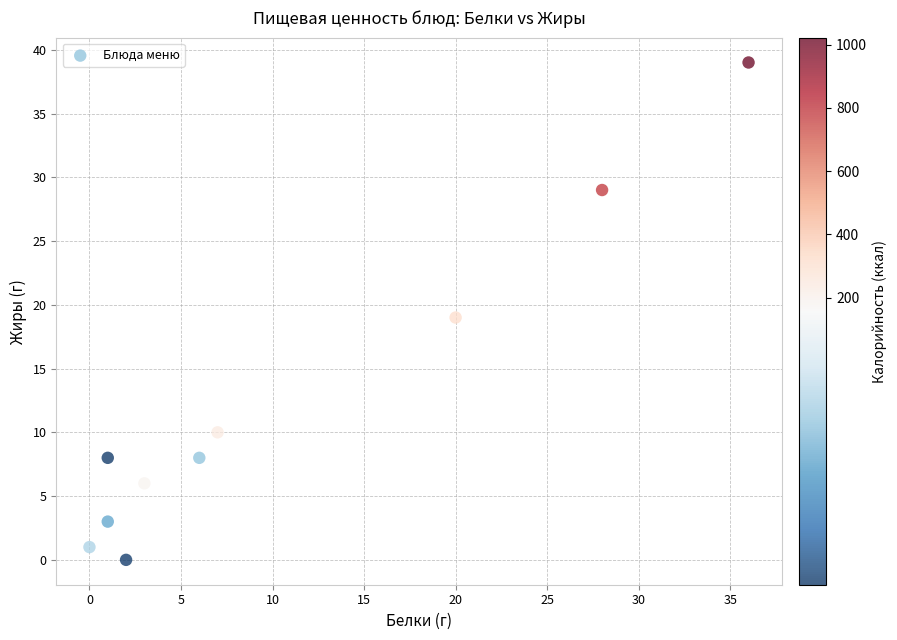

What is the range of X values (max minus min)?

36